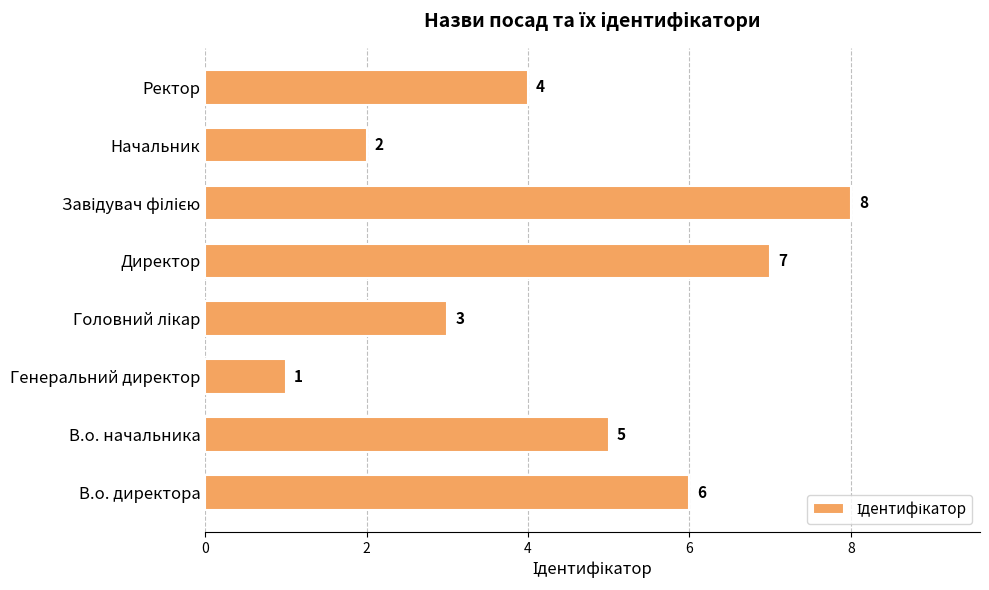

At which category does the chart reach its minimum across all series?

Генеральний директор